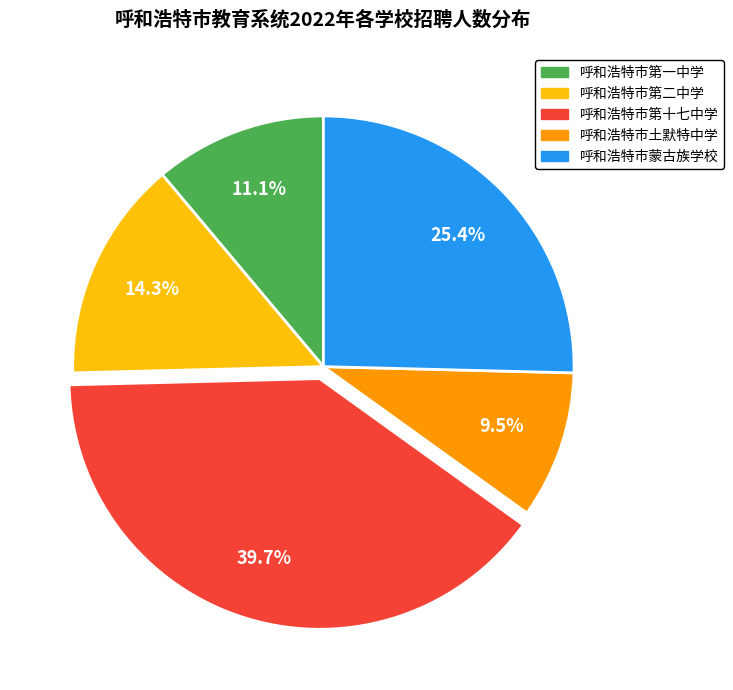

Does any single category account for the majority?

No